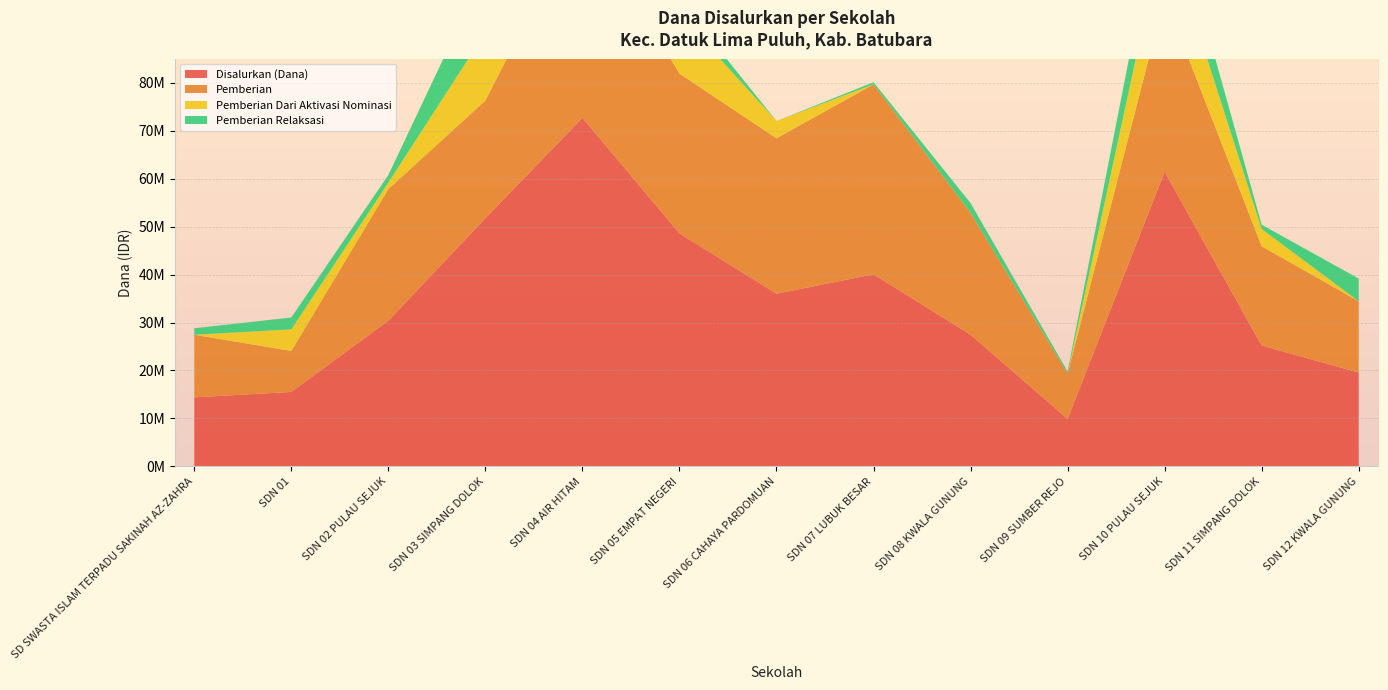

Reading right to left, what are all the values shown in this chart?

Disalurkan (Dana): 19575000	25200000	61425000	9900000	27450000	40050000	36000000	48600000	72675000	51750000	30375000	15525000	14400000
Pemberian: 14850000	20700000	36450000	9450000	25425000	39600000	32400000	33300000	43200000	24525000	27450000	8550000	13050000
Pemberian Dari Aktivasi Nominasi: 0	3600000	14850000	0	0	0	3600000	12375000	20250000	14175000	1350000	4500000	0
Pemberian Relaksasi: 4725000	900000	10125000	450000	2025000	450000	0	2925000	9225000	13050000	1575000	2475000	1350000